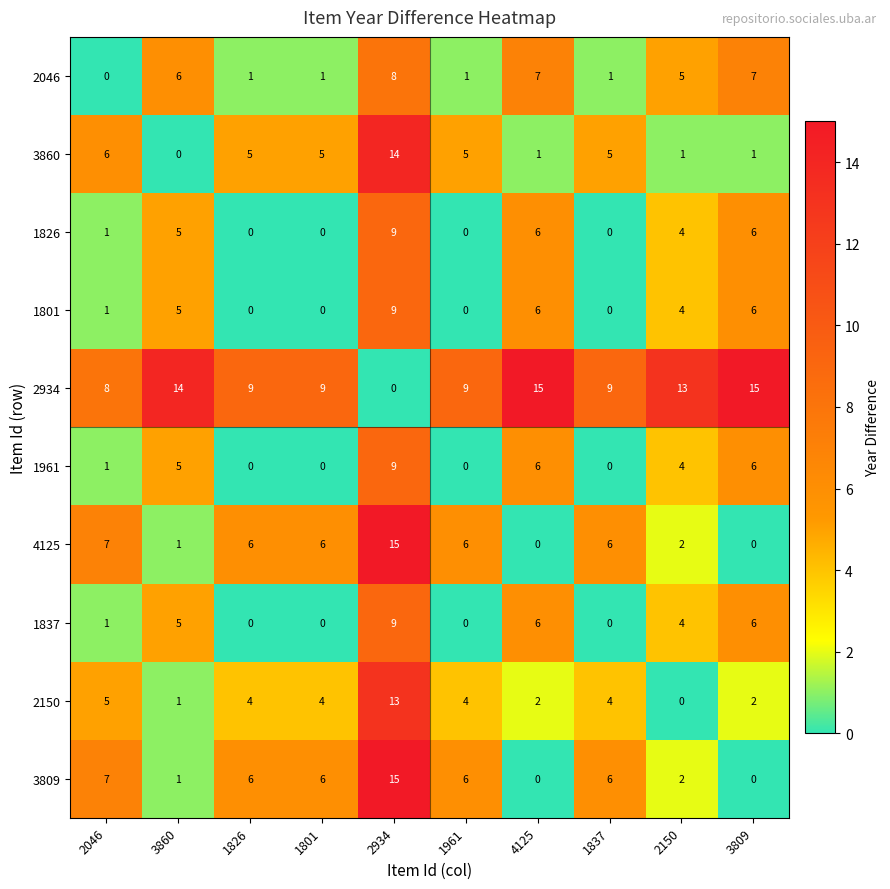

What is the greatest value displayed?

15